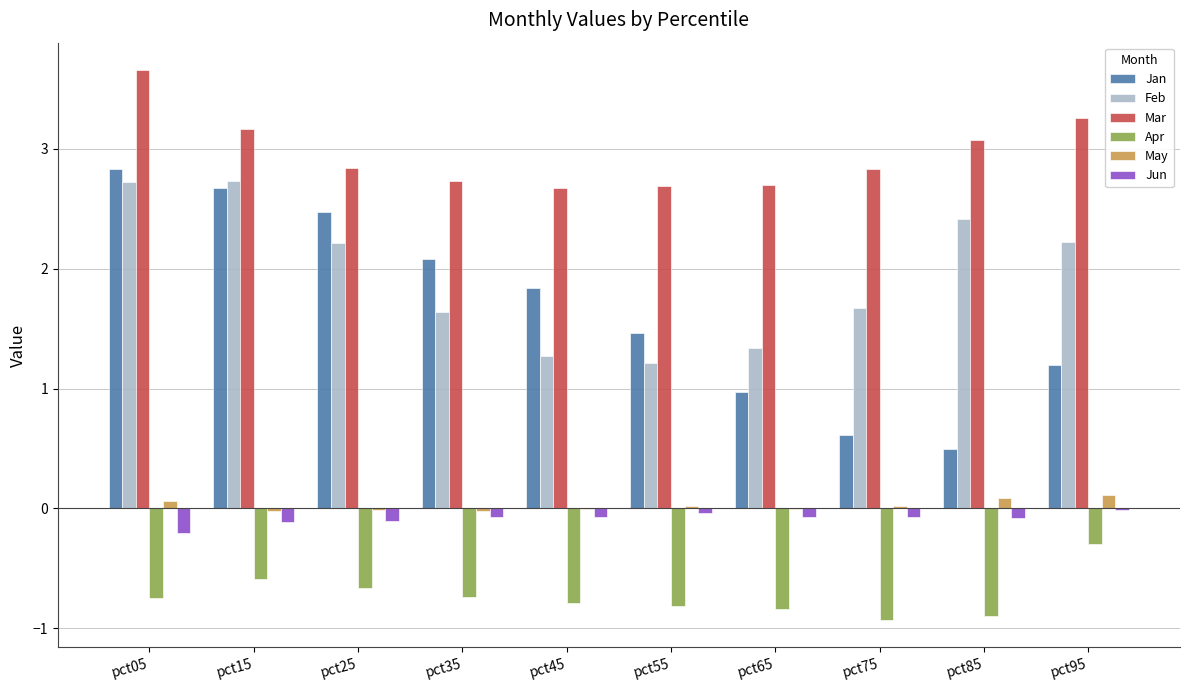

What is the spread (max minus min) of values at pct25?

3.5